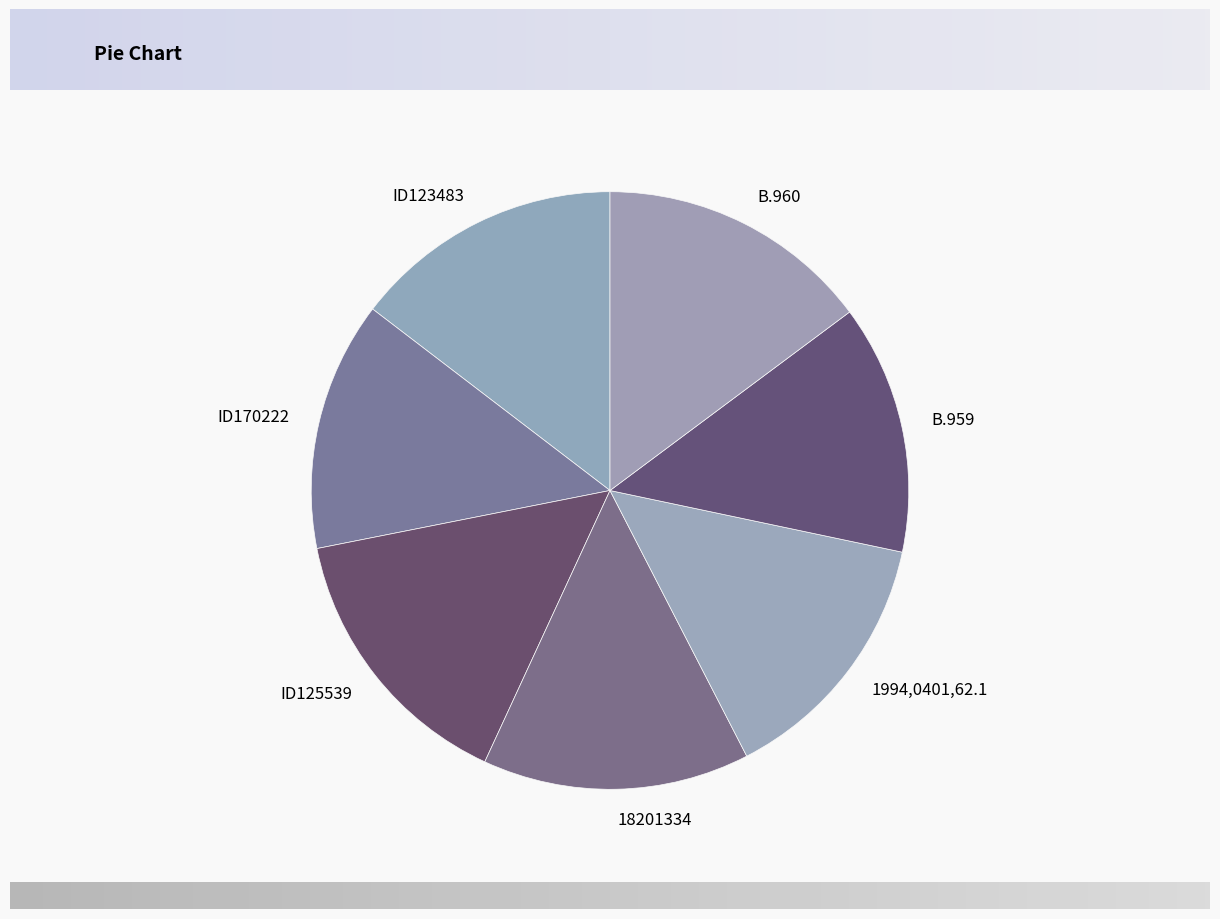

Is the sum of ID125539 and B.959 greater than half?

No